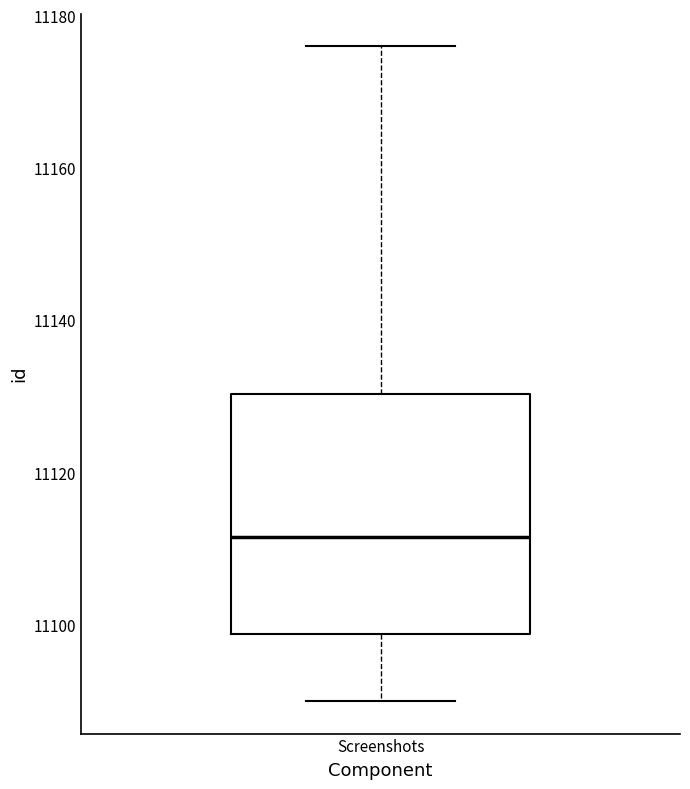

Read this box plot against the y-axis: the position of the median line, the range covered by the box, and the ends of both whiskers. The values are not printed on the chart, so give them approximately, as read against the axis.

median 11112, box 11098 to 11130, whiskers 11090 to 11176